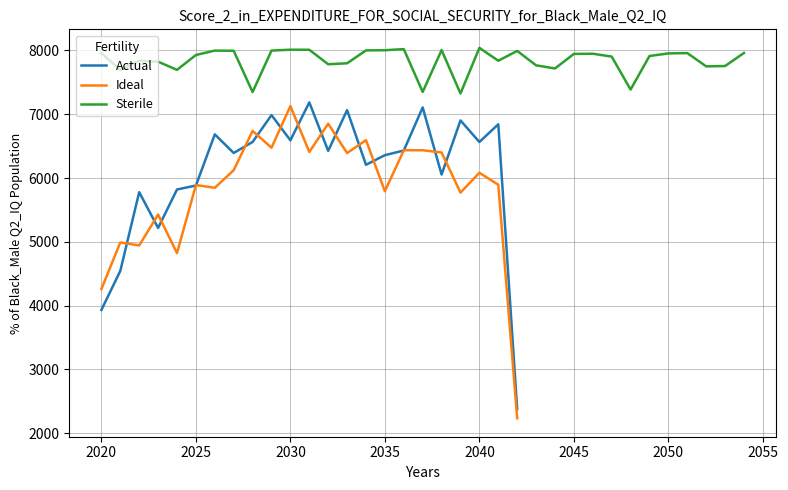

Between 2028 and 2035, which series saw the biggest shift?

Ideal